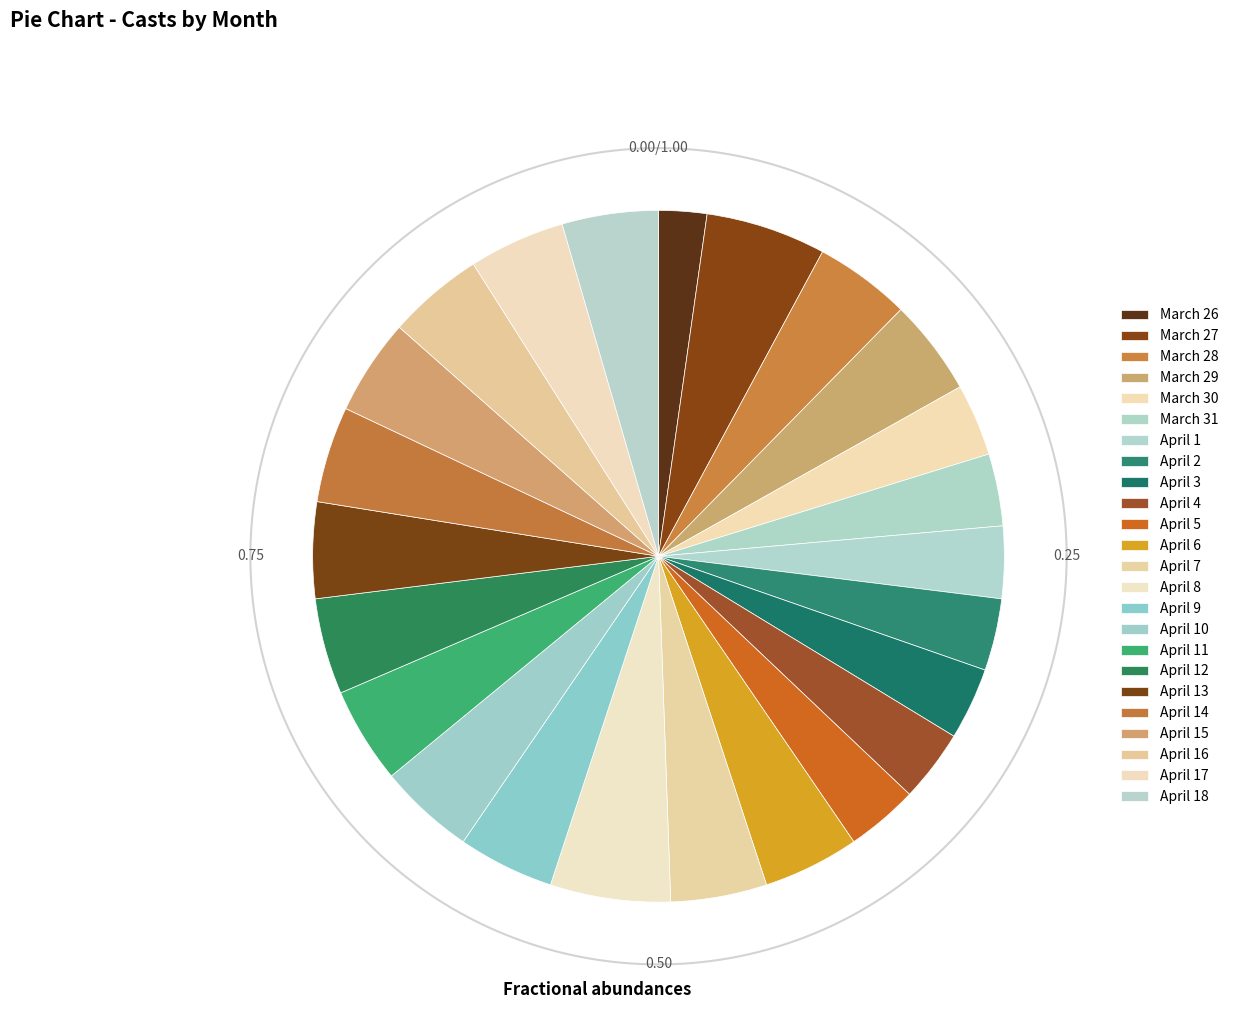

Count the number of slices in the pie.

8